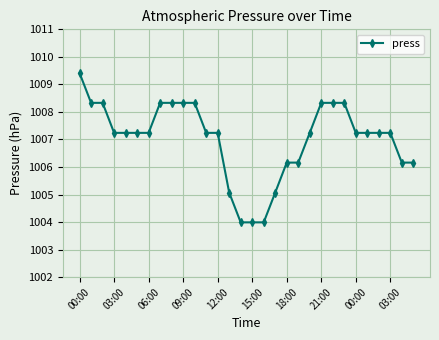

What is the value of the 17th point from the left?

1004.0